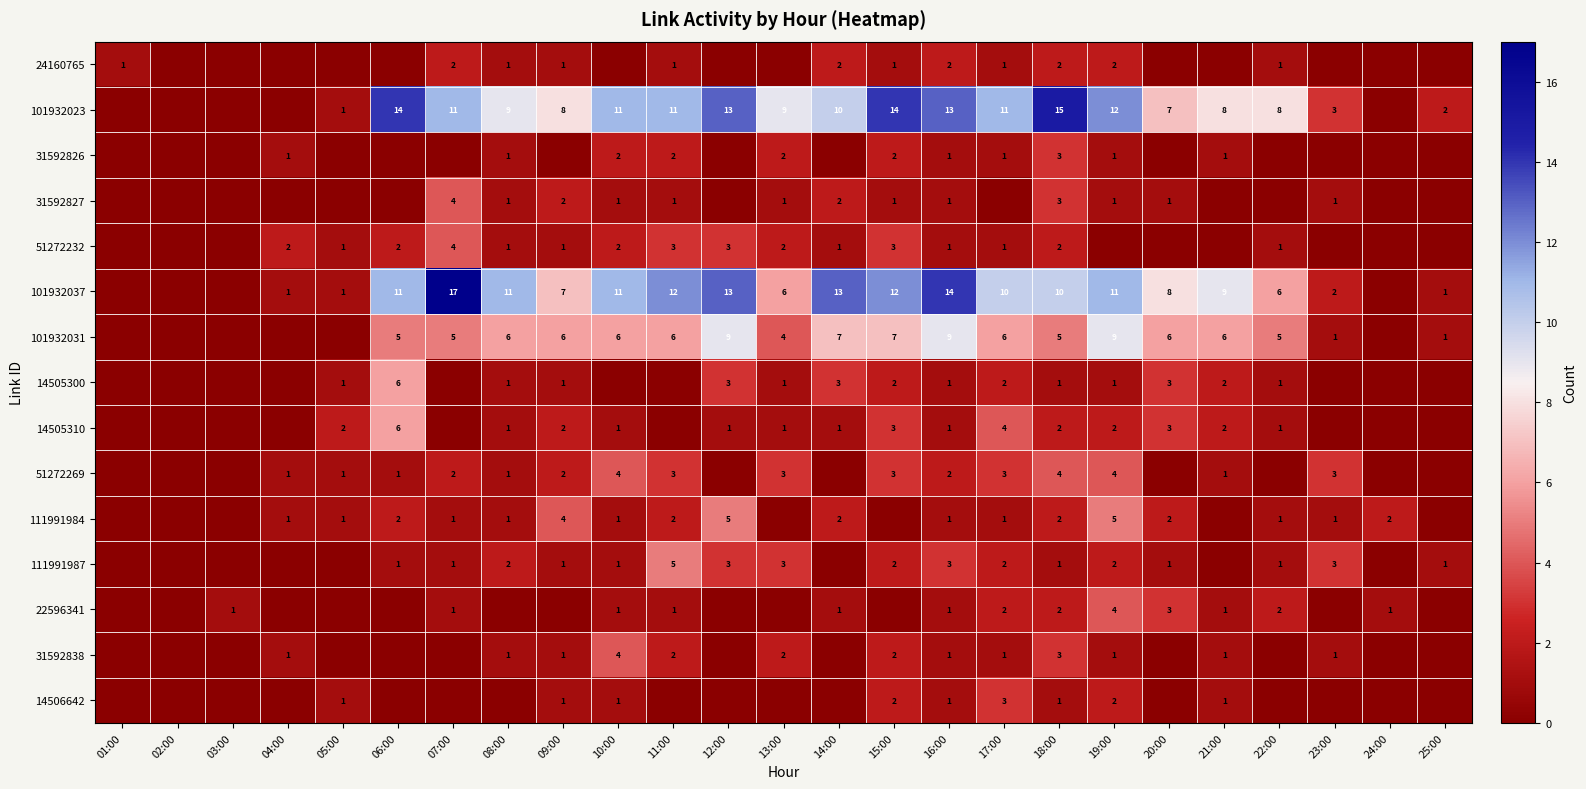

Is it true that 51272232 equals 2 at 18:00?

True